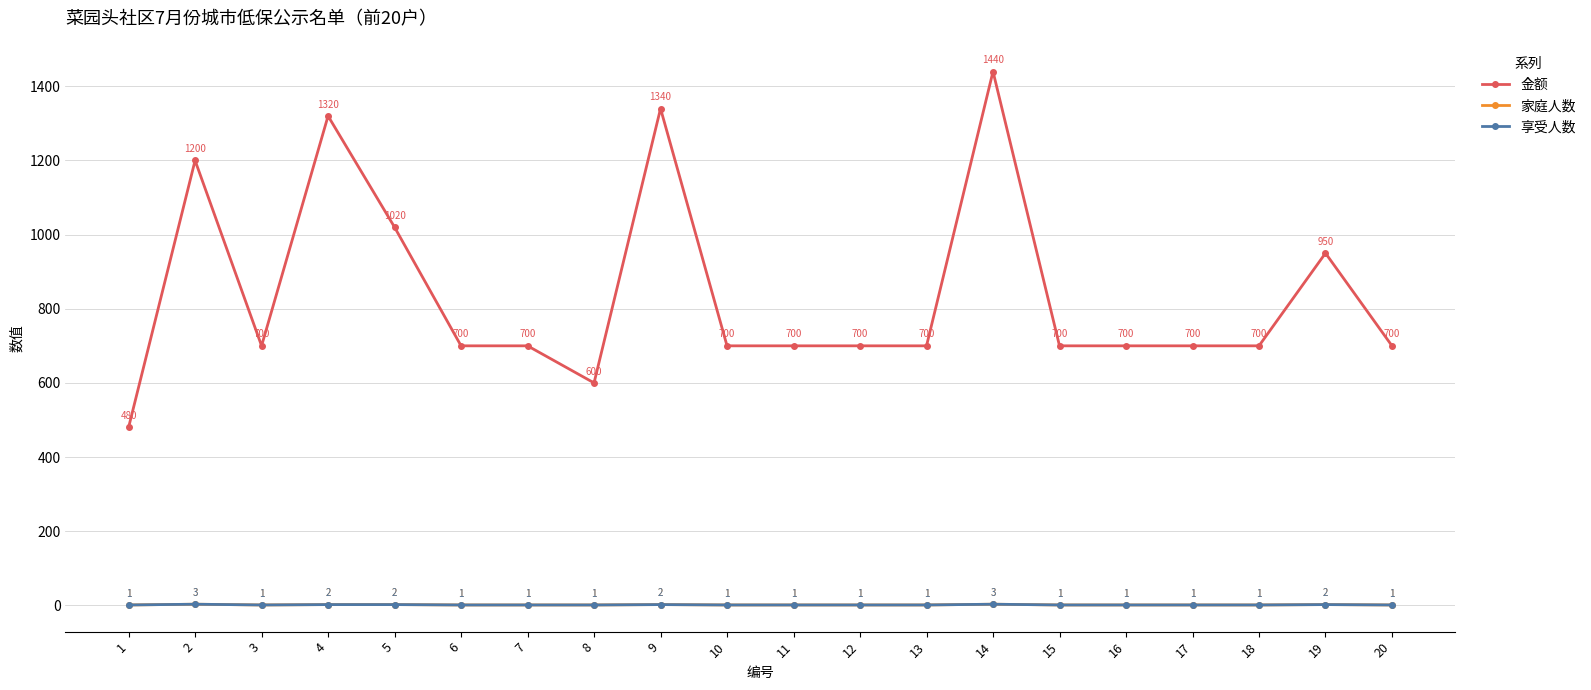

Which has a higher value, 7 or 14?

14